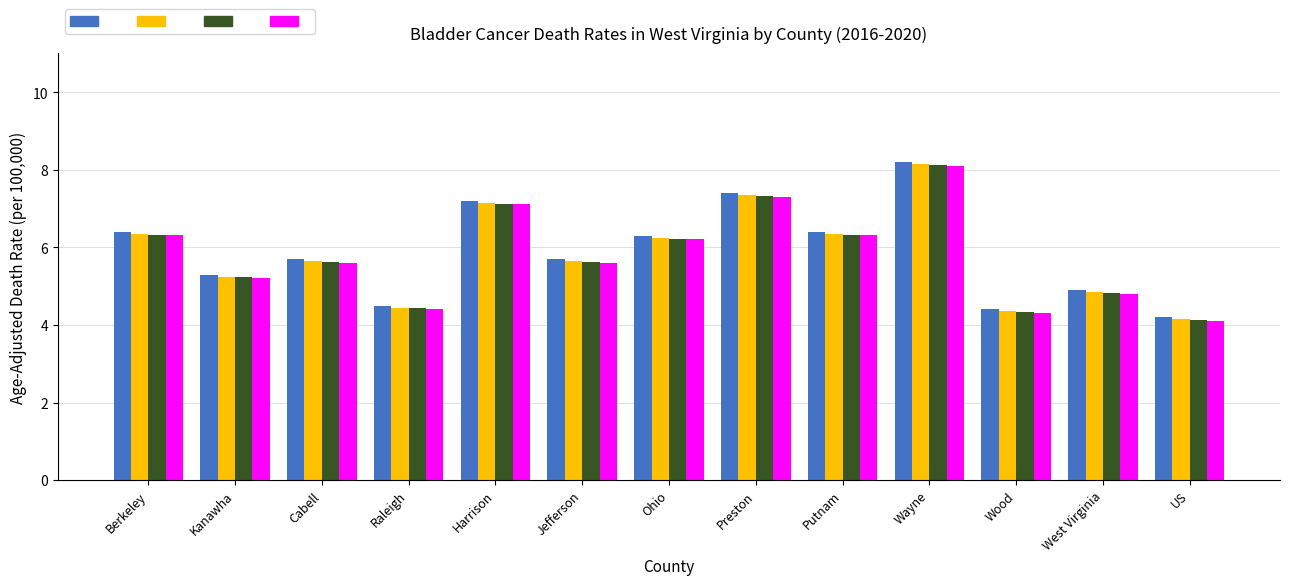

At which category is the sum across all series the highest?

Wayne